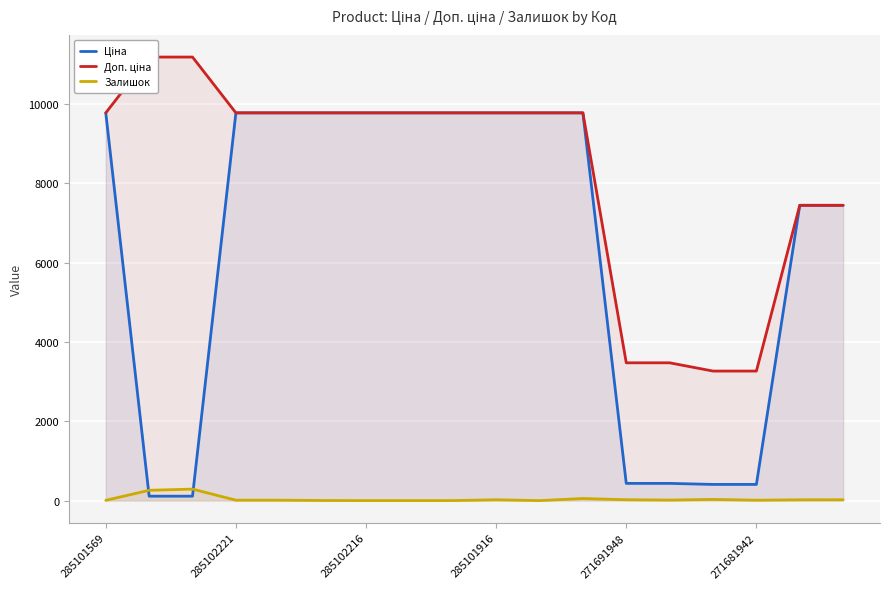

Which series changed the most between 6 and 11?

Залишок